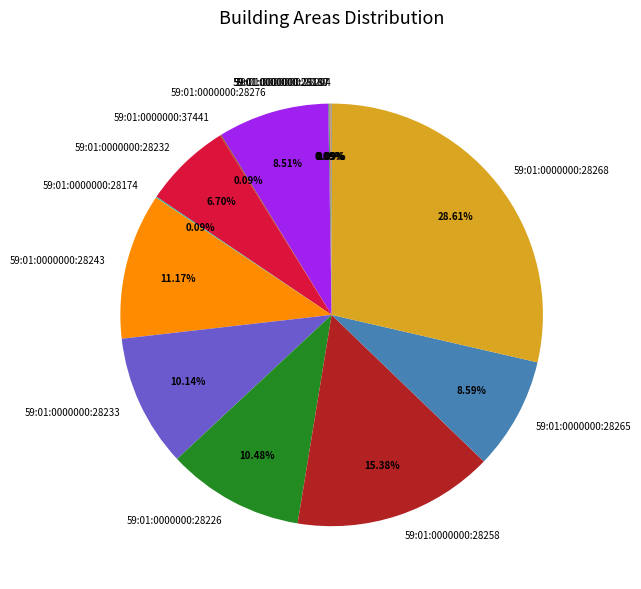

Does 59:01:0000000:28276 account for over 50% of the chart?

No